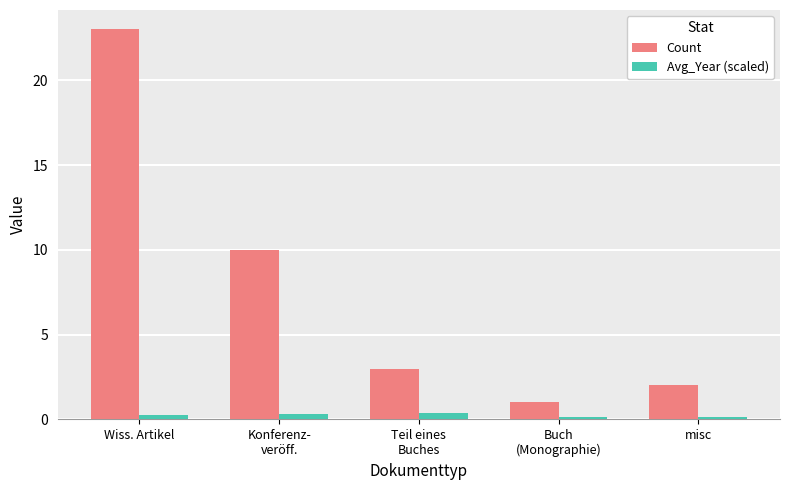

The Count series shows 2.0 at misc. True or false?

True